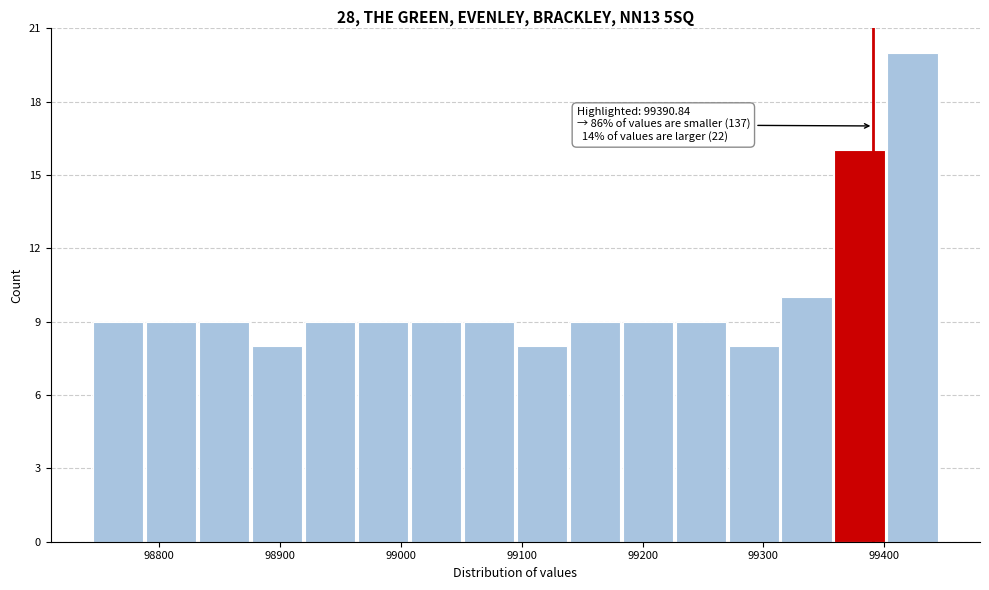

Which range on the x-axis has the tallest bar?

99400 to 99450